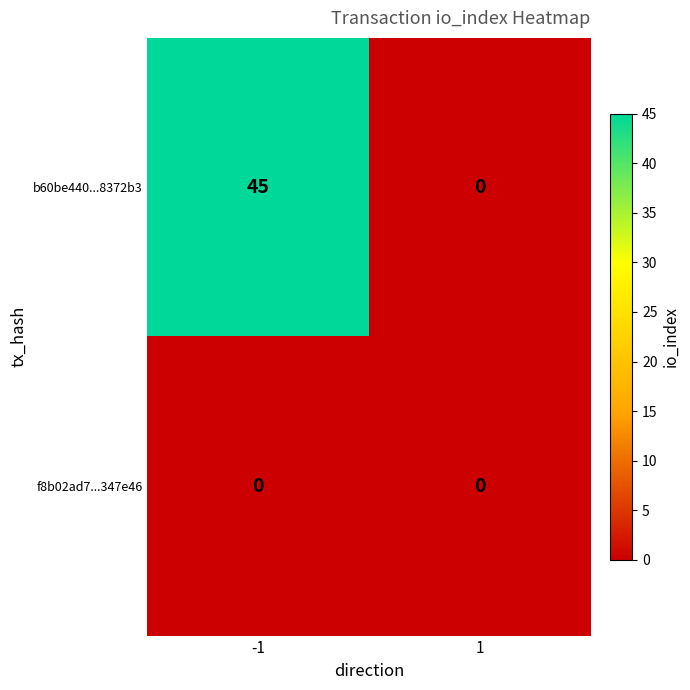

Which series has the largest range (max minus min)?

b60be440...8372b3